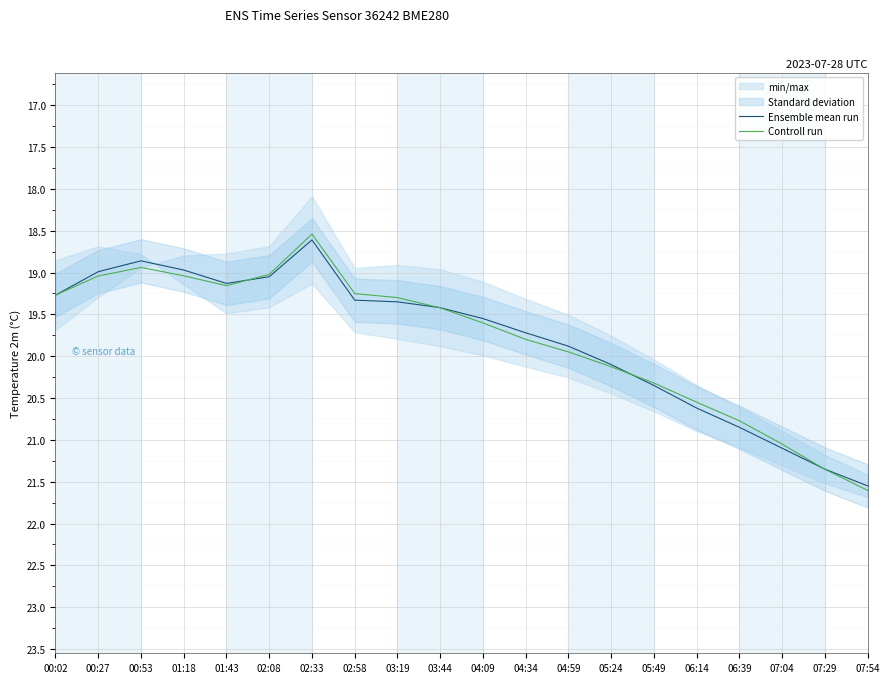

Between 00:02 and 04:34, which is larger?

04:34